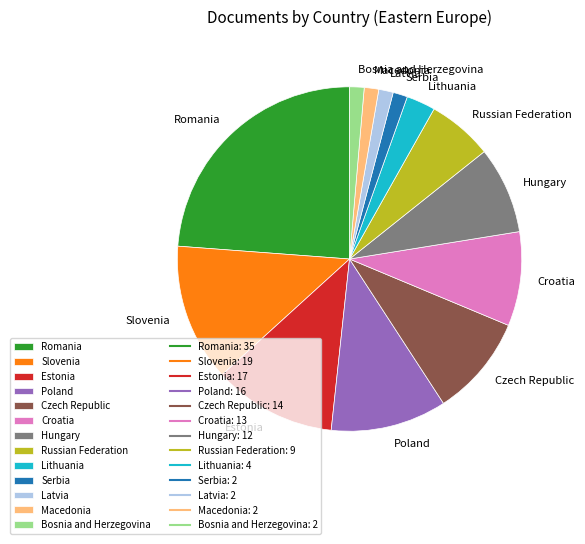

Which slice is the largest?

Romania